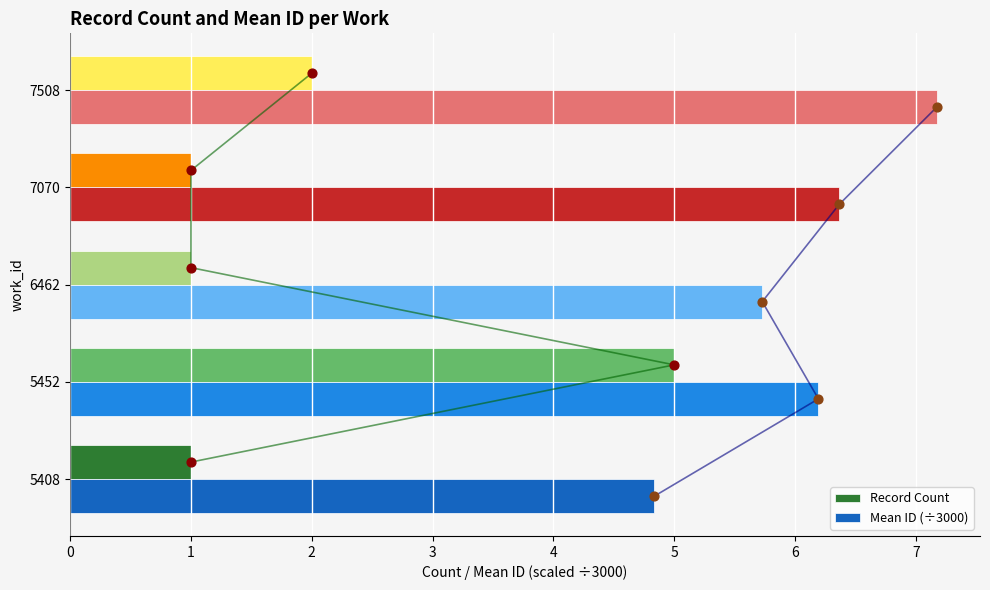

What are all the series names shown in the legend?

Record Count, Mean ID (÷3000)